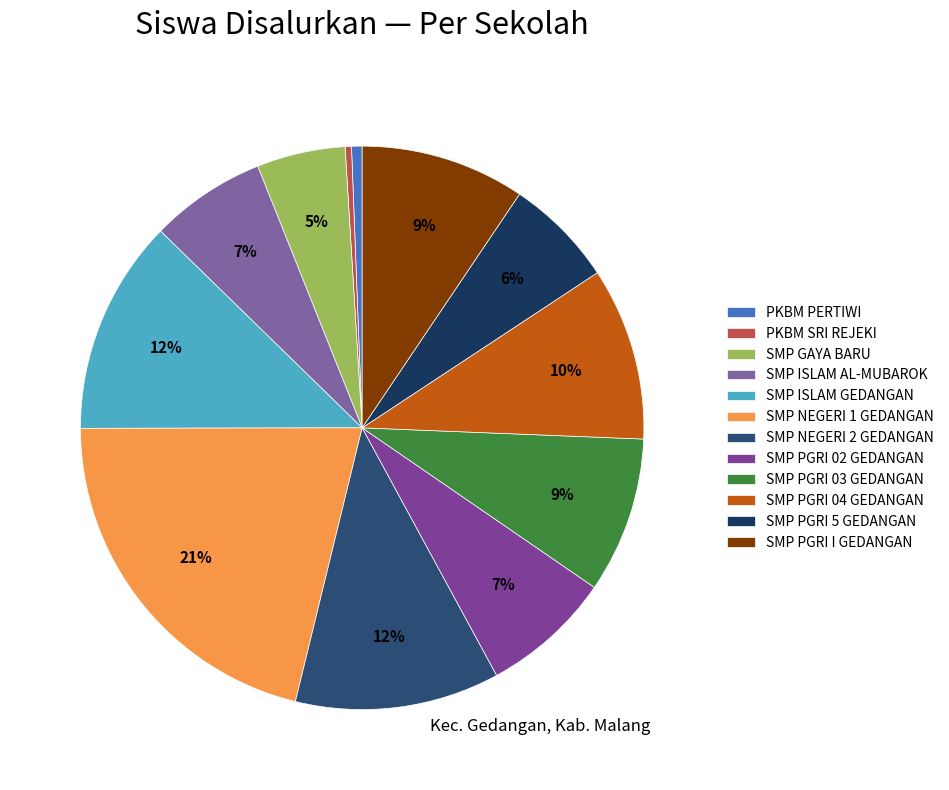

What percentage is the SMP PGRI 5 GEDANGAN slice, to the nearest percent?

6%